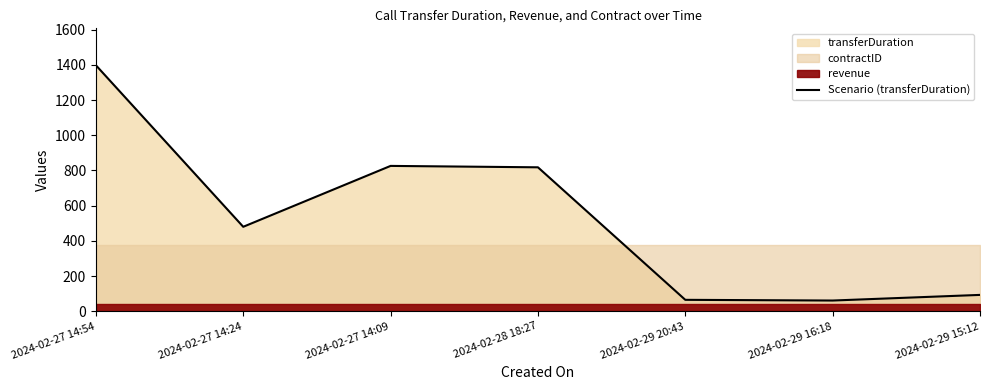

How many interior local valleys (lower than both neighbors) does the data have?

2